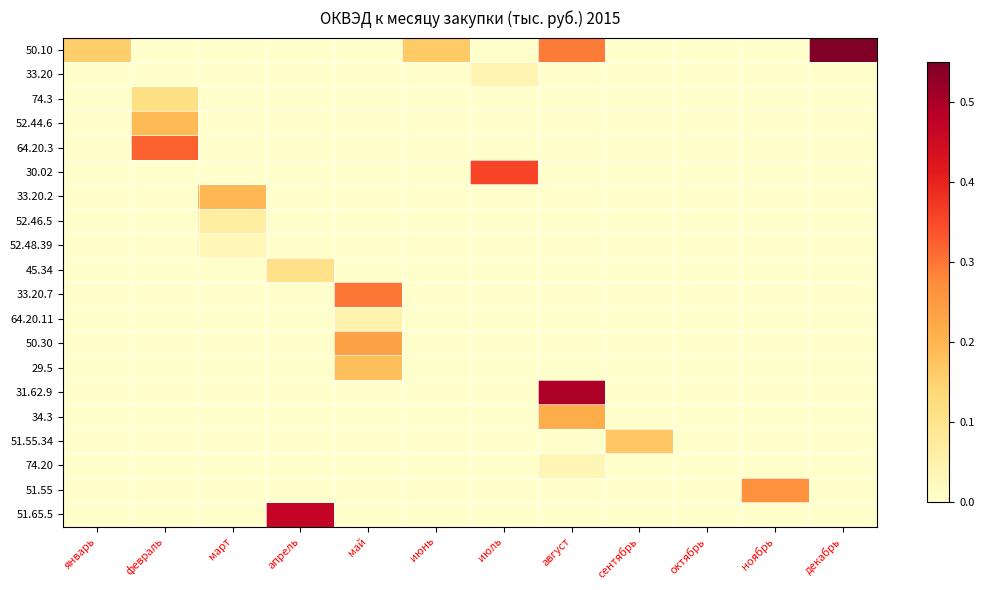

How many series are shown in this chart?

20